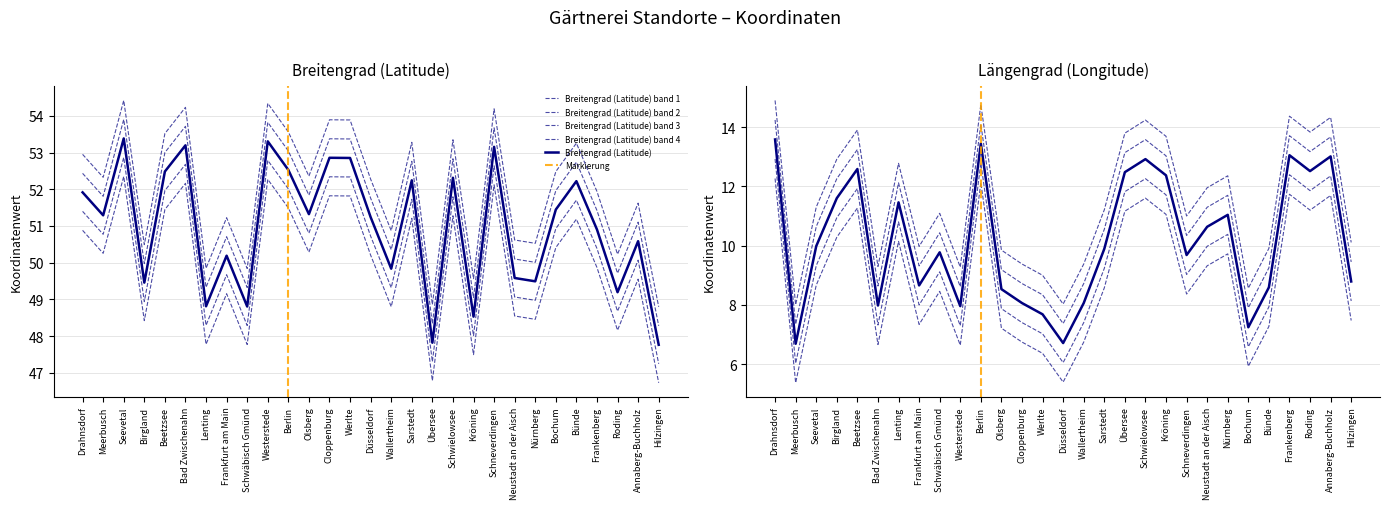

True or false: Breitengrad (Latitude) and Längengrad (Longitude) intersect in this chart.

False